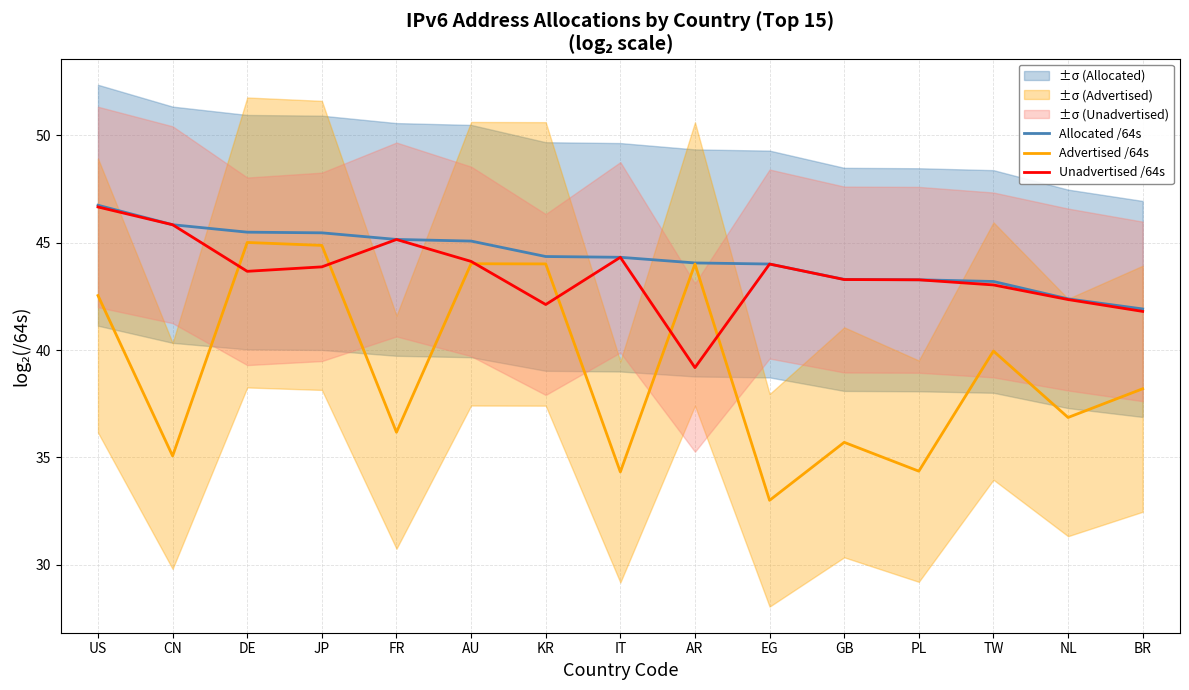

Which series has the largest range (max minus min)?

Advertised /64s